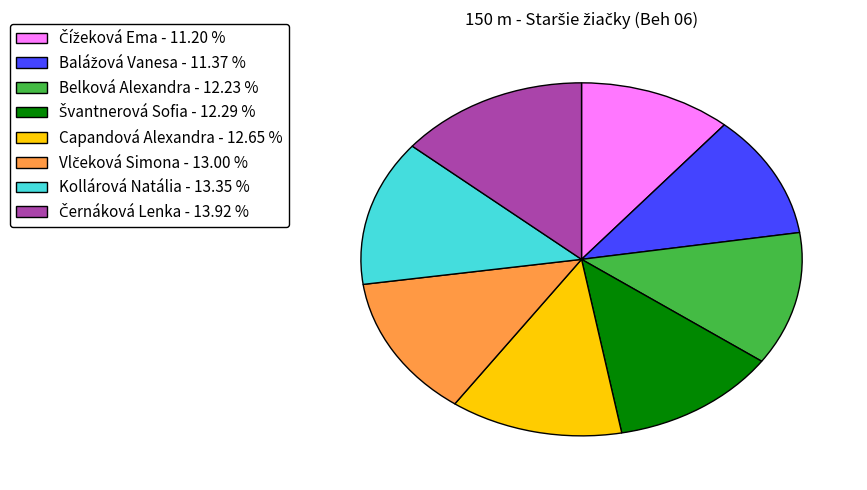

Does any single category account for the majority?

No